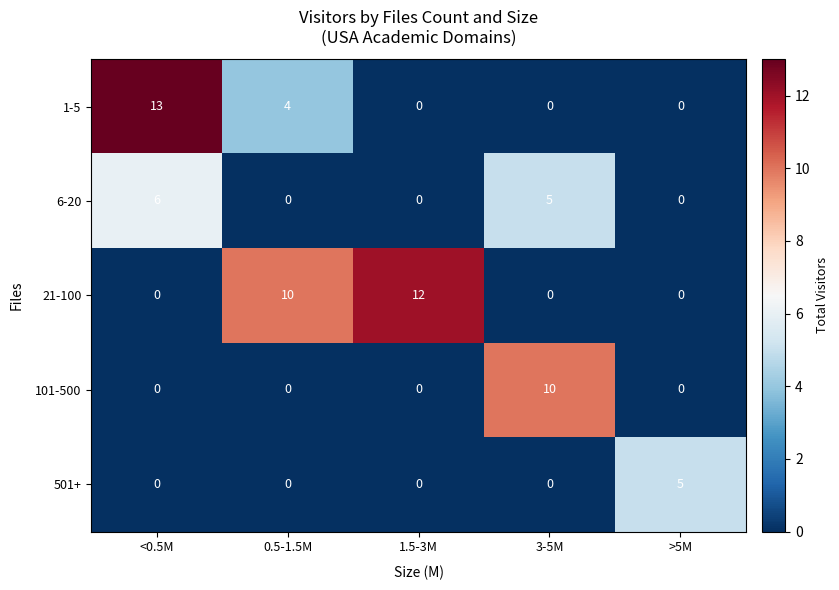

Which series has the largest total across all categories?

21-100